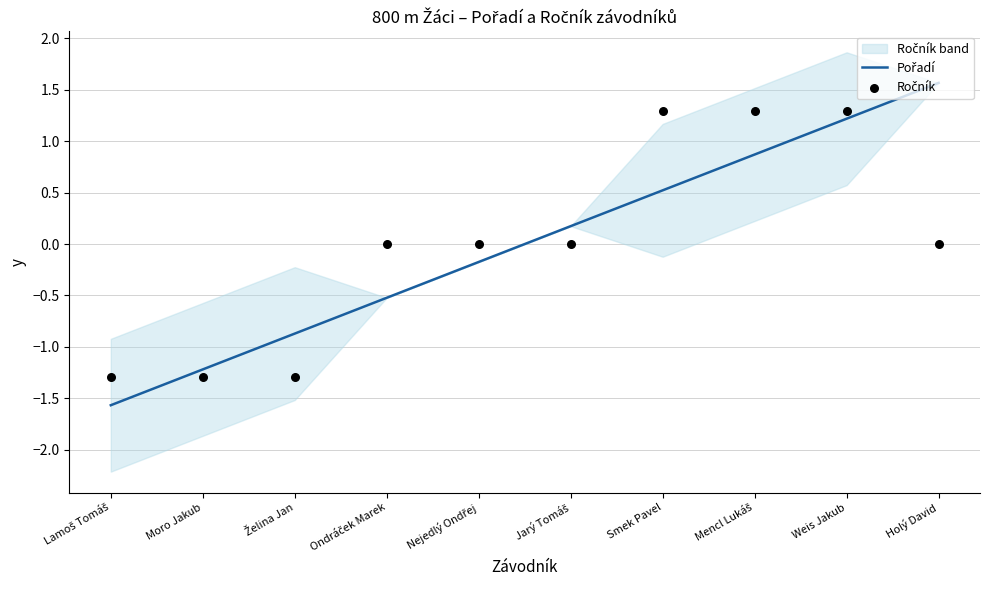

Which series contains the highest Y value?

Pořadí